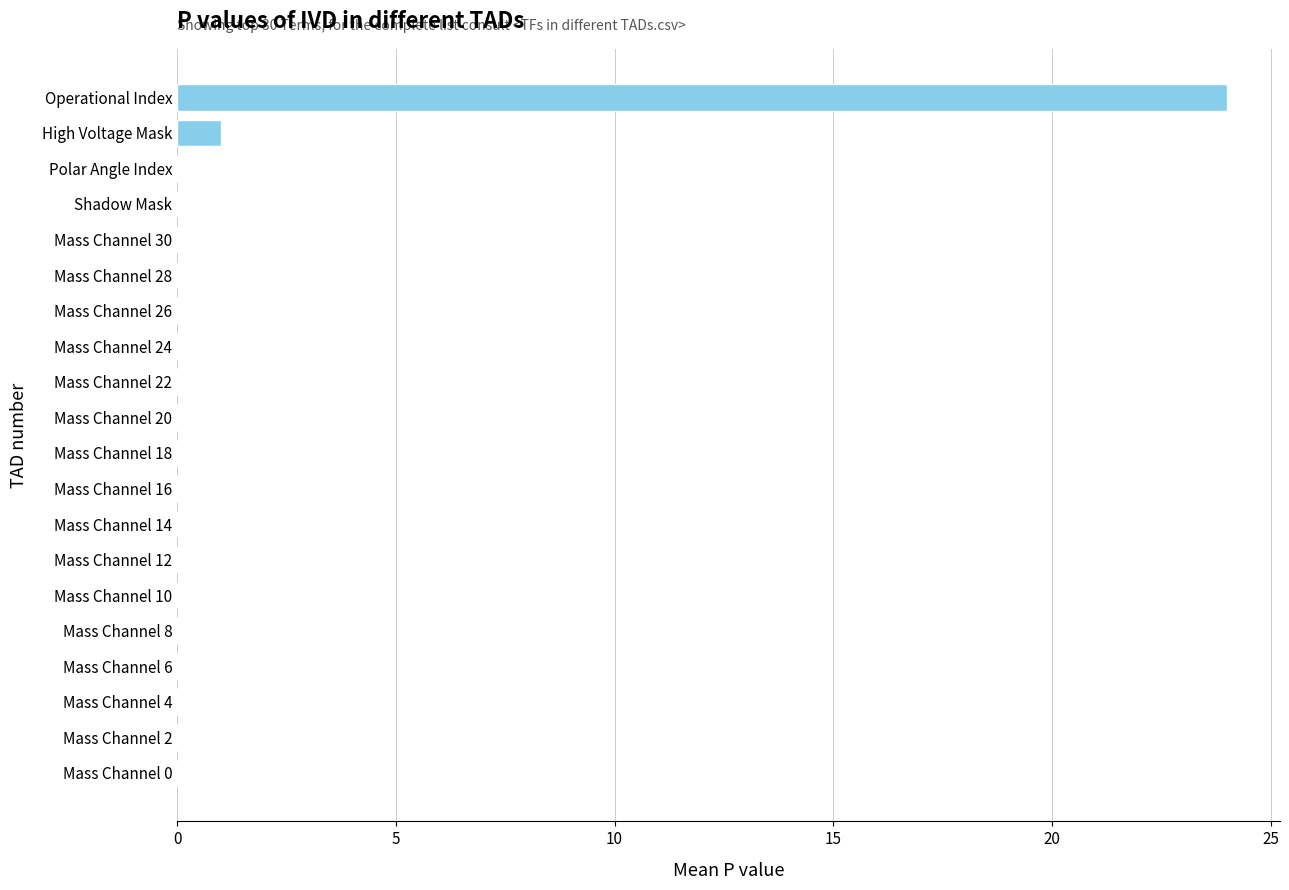

What is the greatest value displayed?

24